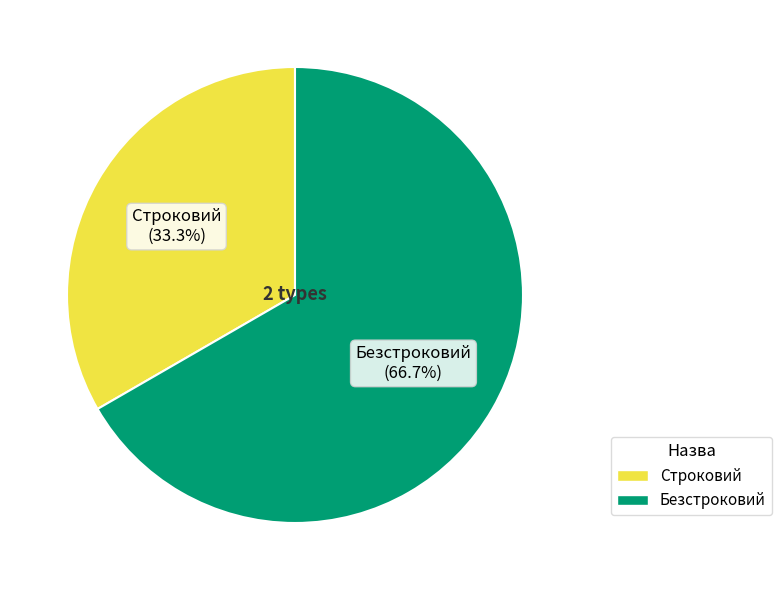

Rank the categories by value from lowest to highest.

Строковий, Безстроковий